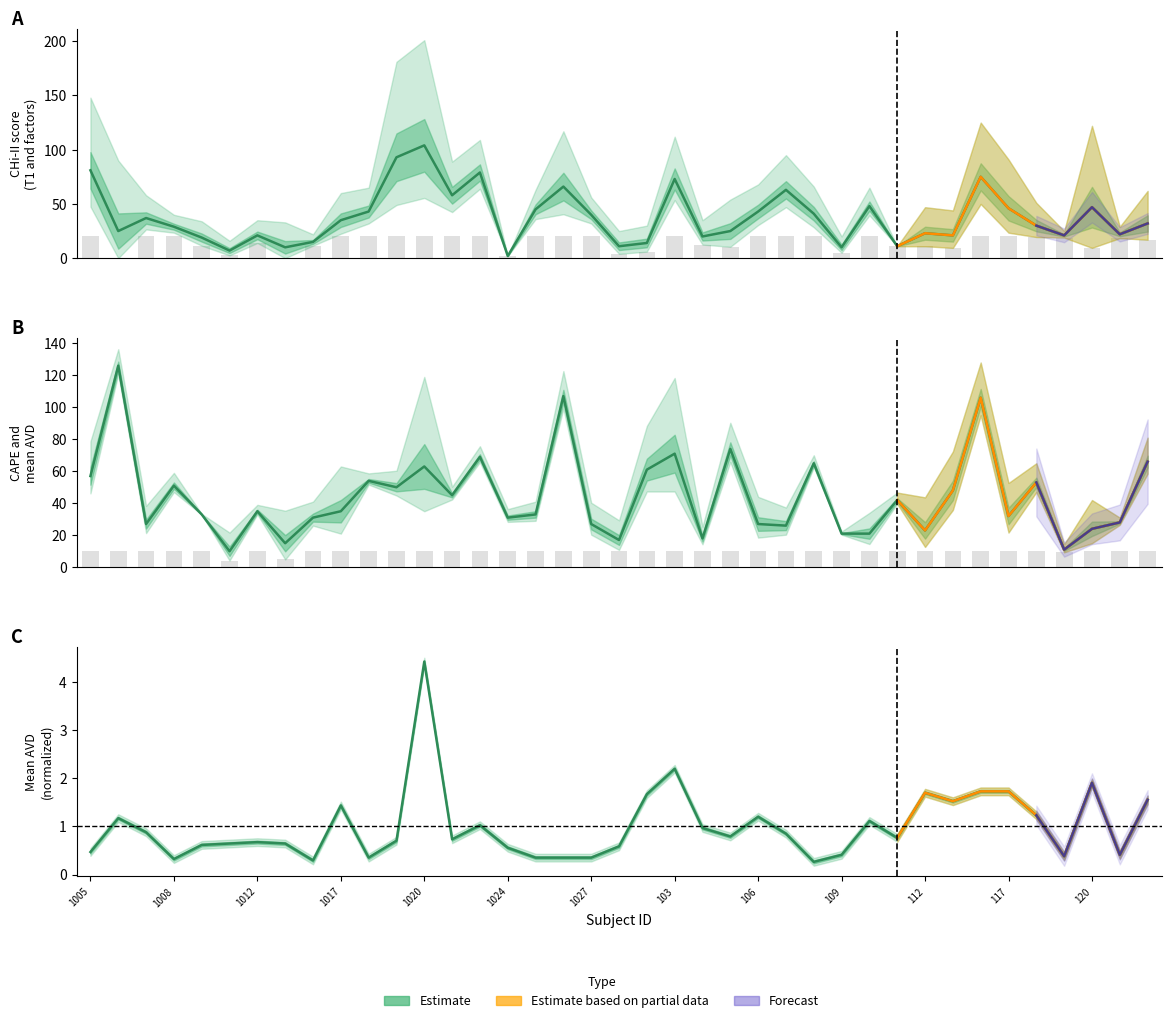

List the series in order of their peak value, highest first.

CAPE (center), F1 (center), mean AVD